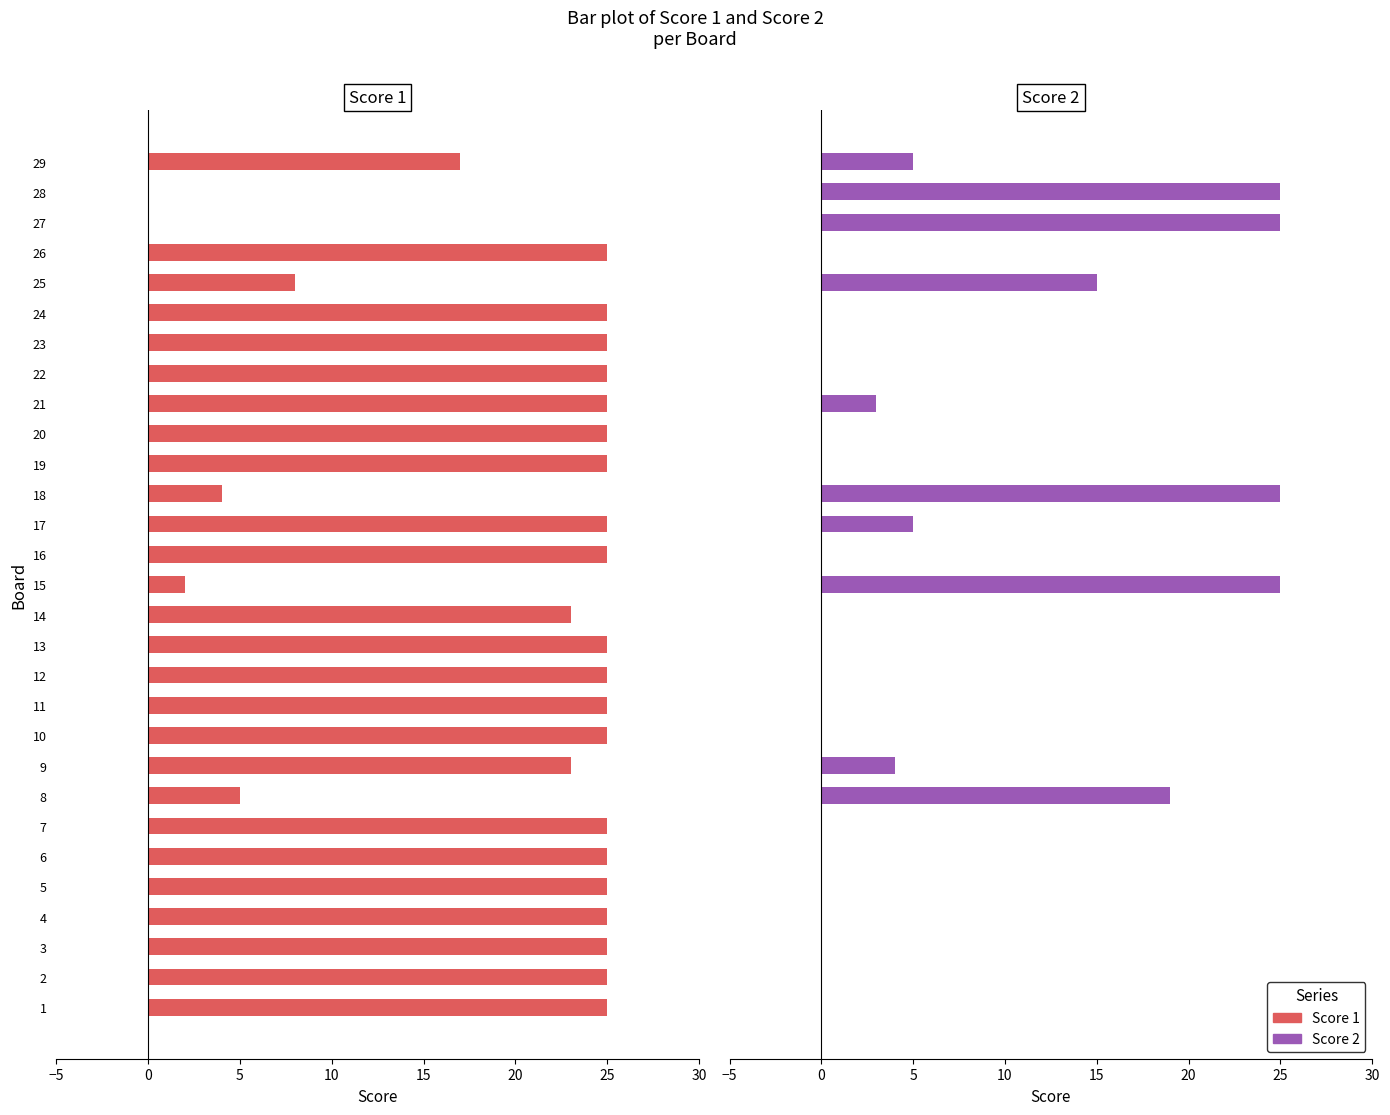

Is the value of Score 1 at 23 greater than the value of Score 2 at 8?

Yes